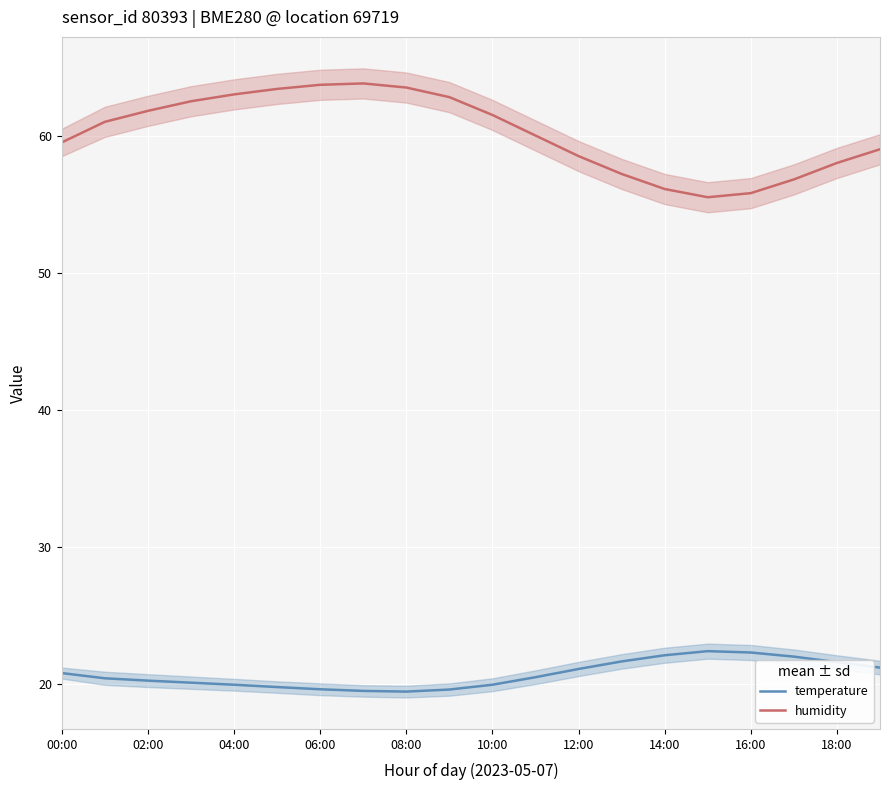

True or false: temperature and humidity intersect in this chart.

False